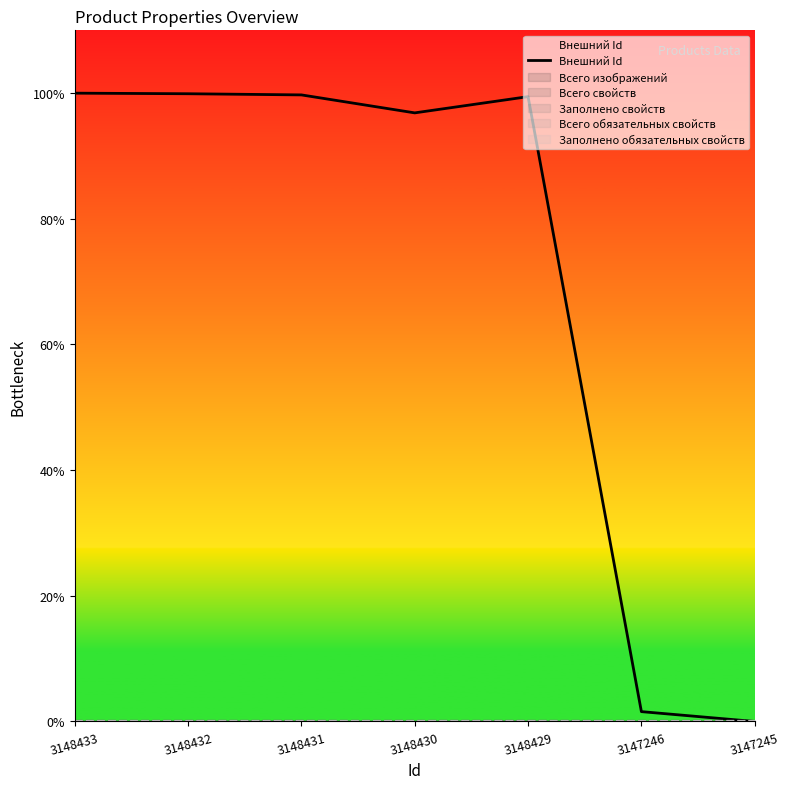

What is the sum of all values?

9950184.5